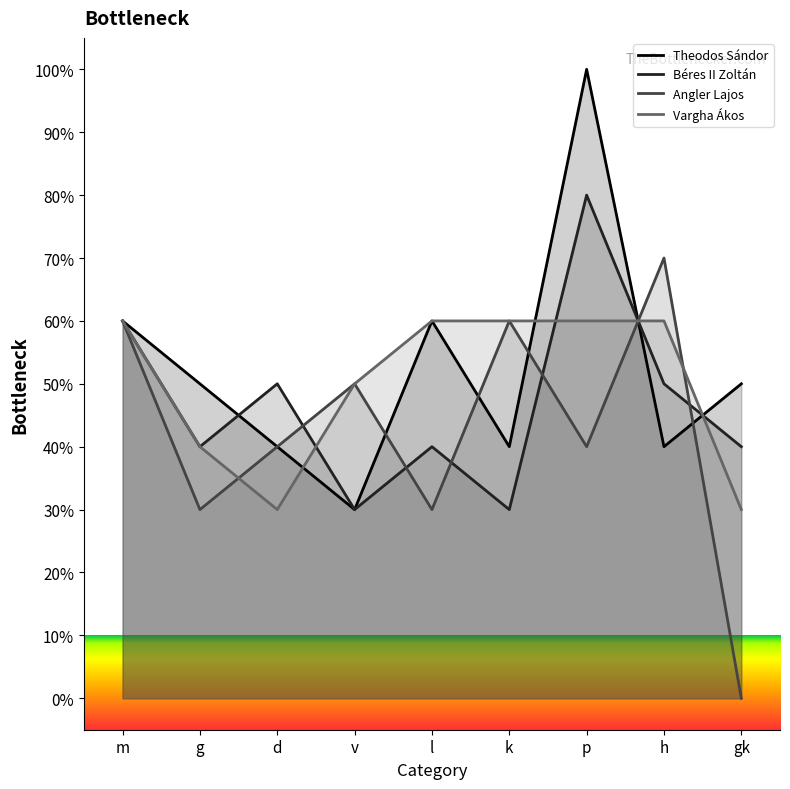

How many data points in Theodos Sándor are above 50?

3